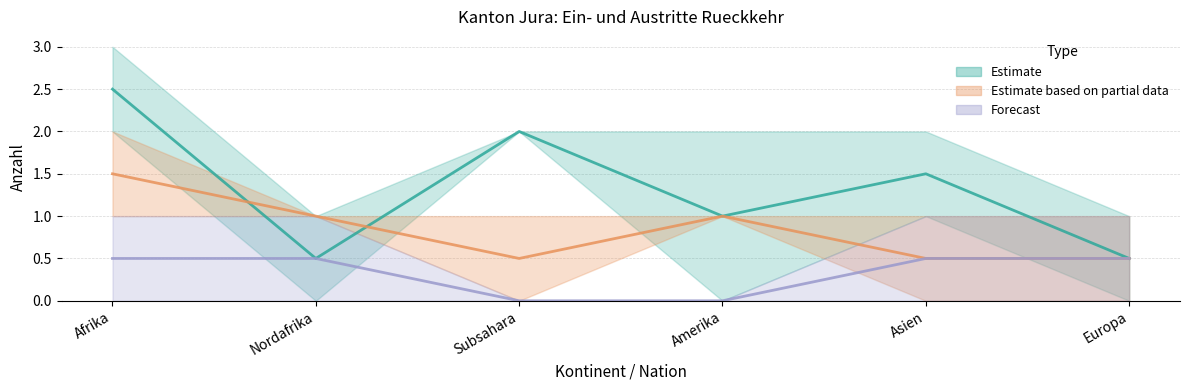

How many data points does each series have?

6